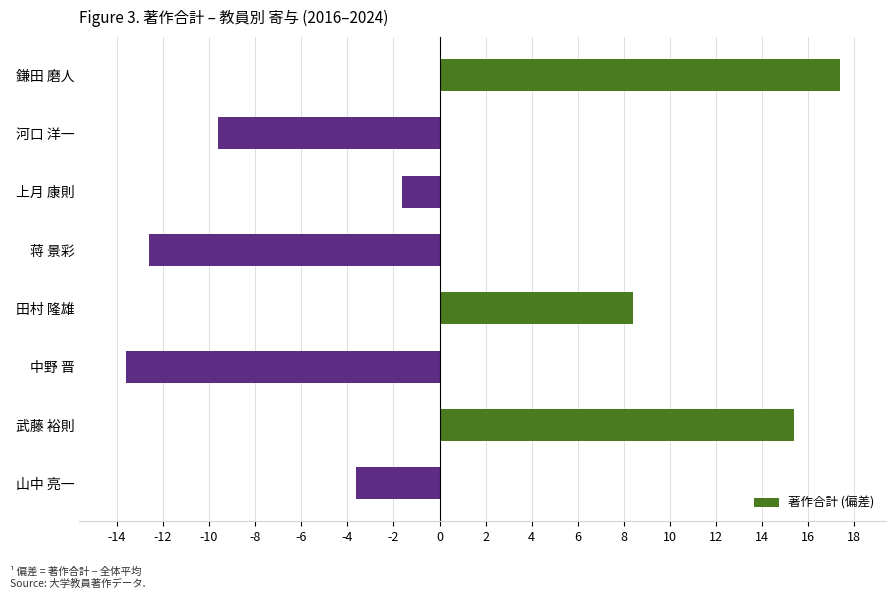

The value at 河口 洋一 is -9.6. True or false?

True